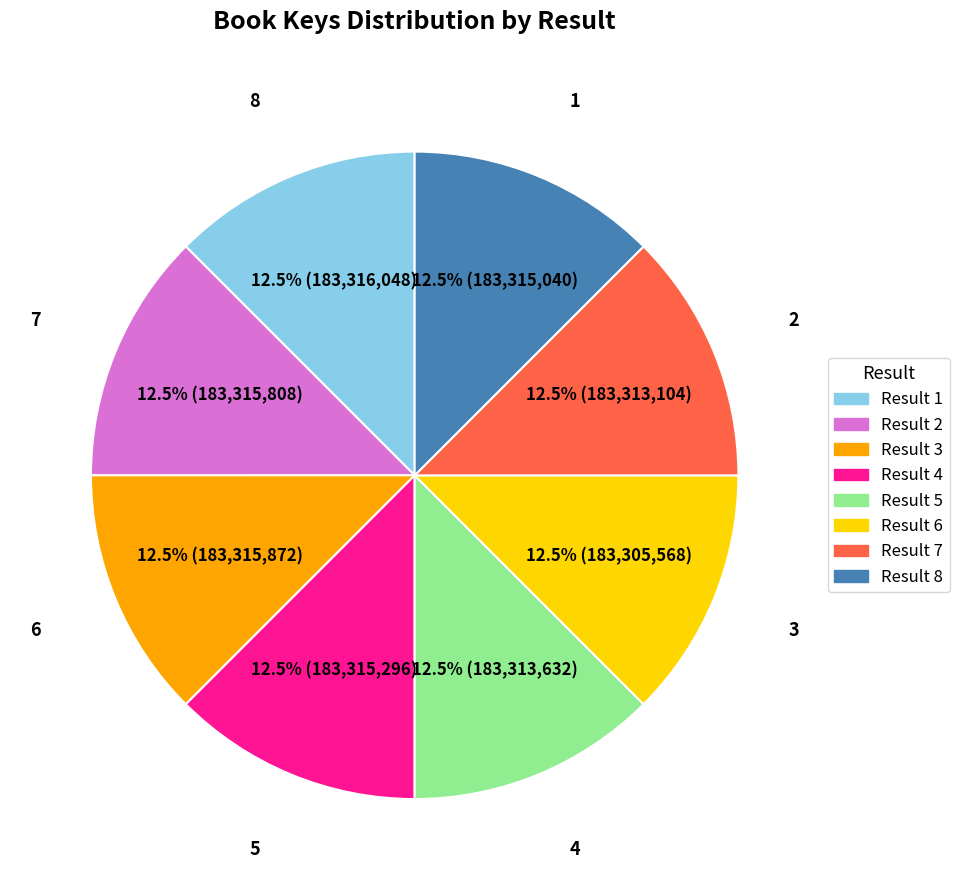

Is there any slice that represents more than half of the pie?

No